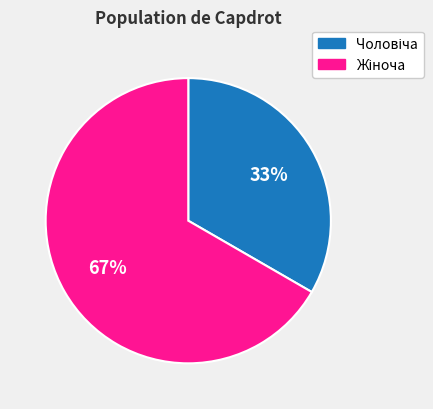

Is there a majority slice in this chart?

Yes